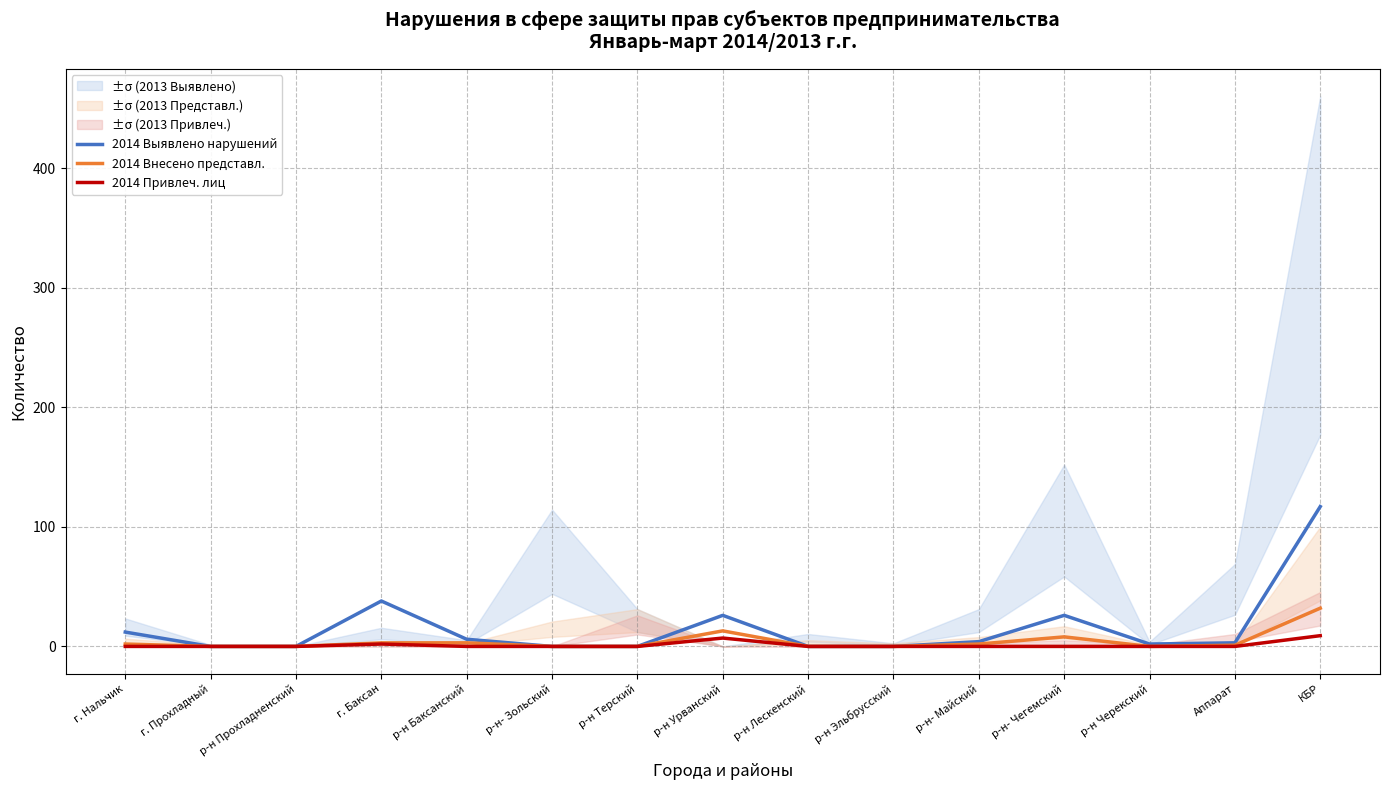

What is the label of the 6th point from the left?

р-н- Зольский